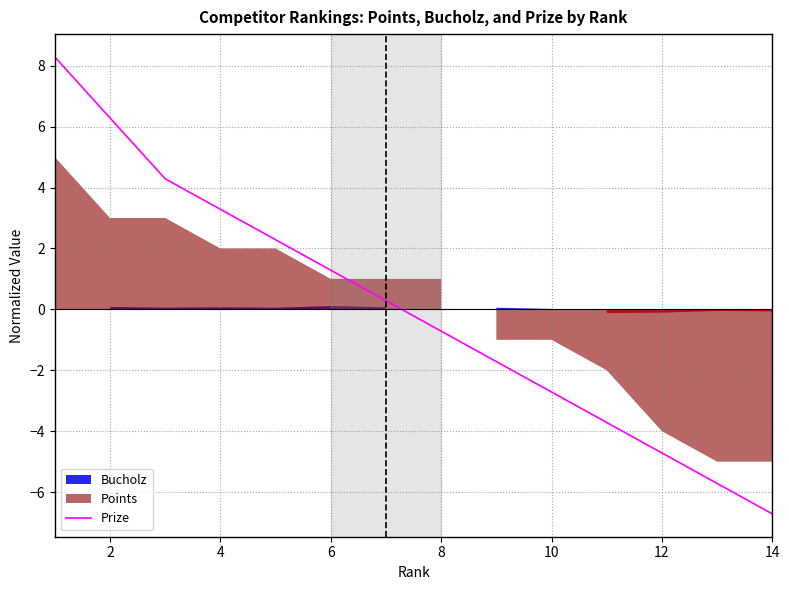

What is the highest value of the Prize series?

8.3